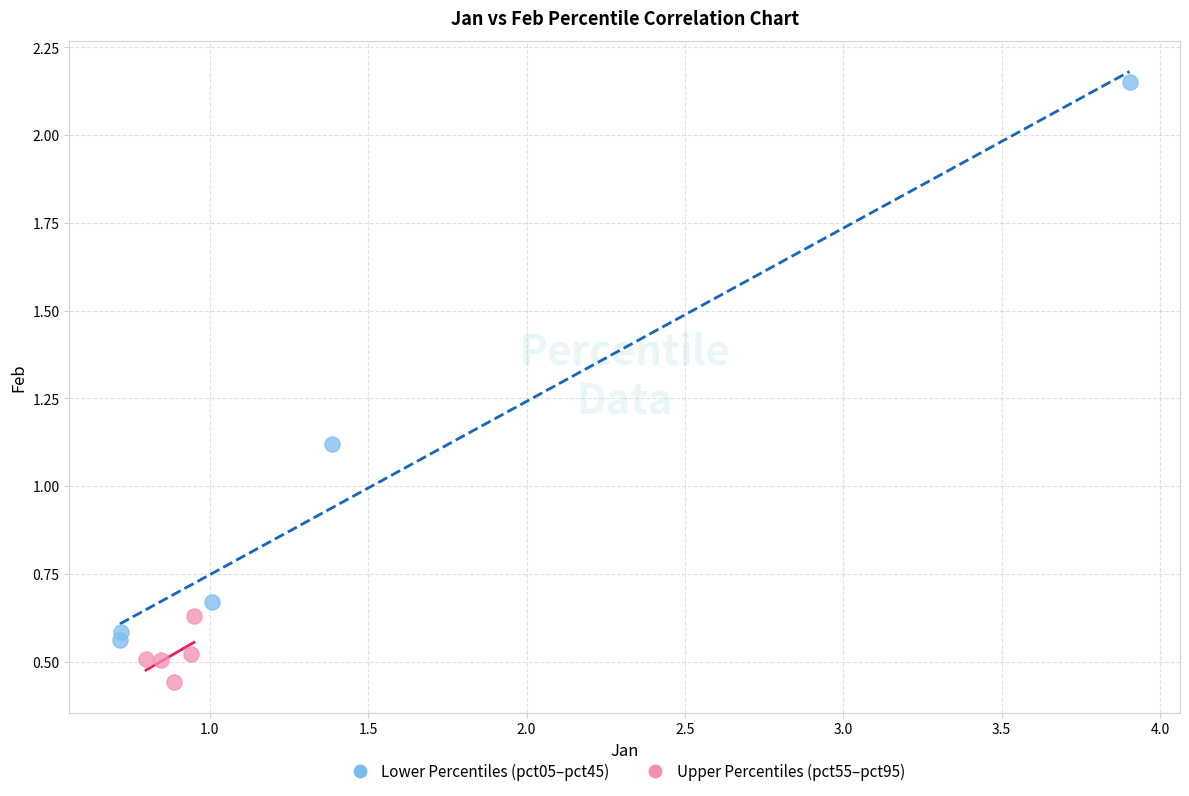

Which series has the widest spread of Y values?

Lower Percentiles (pct05–pct45)